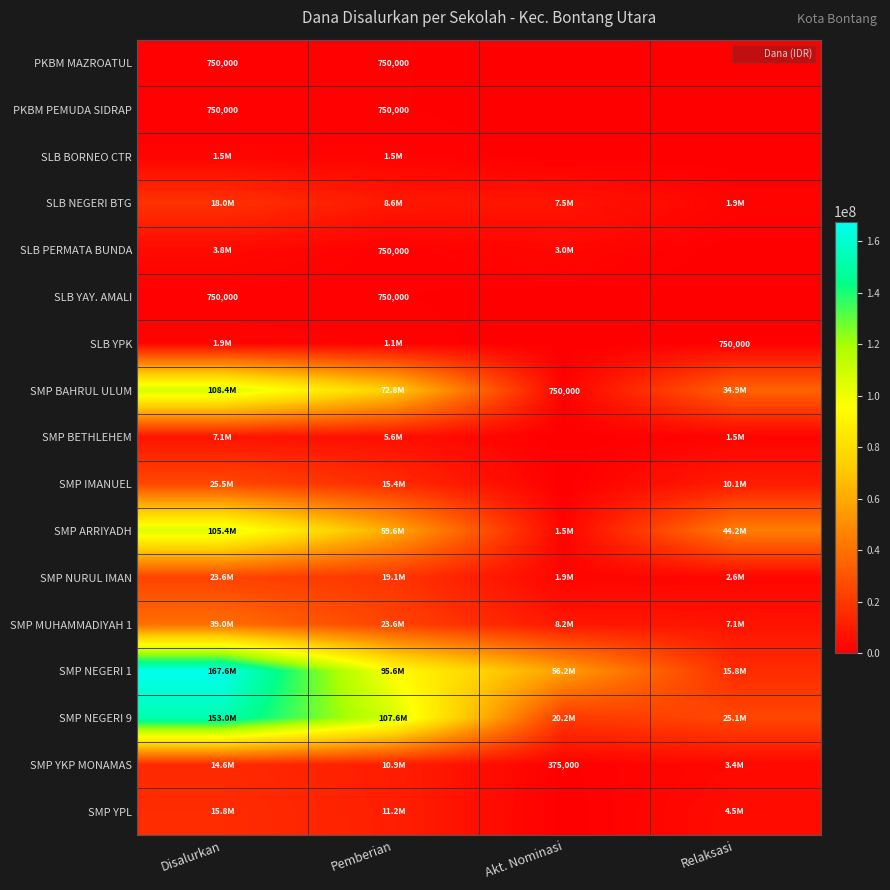

What is the difference between the SMP ARRIYADH values at Pemberian and Akt. Nominasi?

58125000